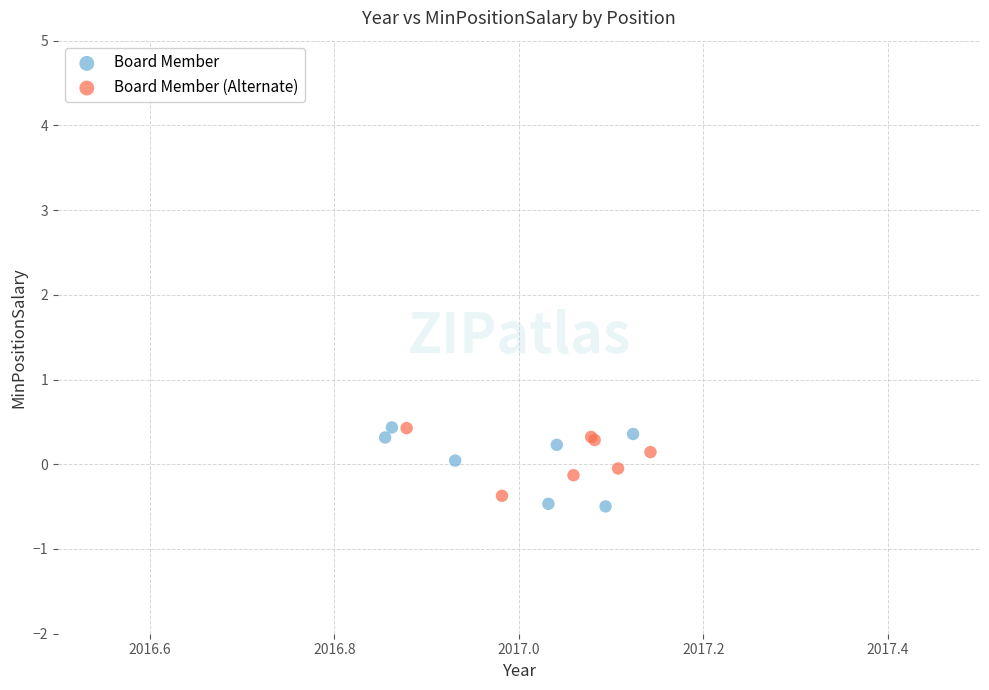

Which series contains the lowest Y value?

Board Member